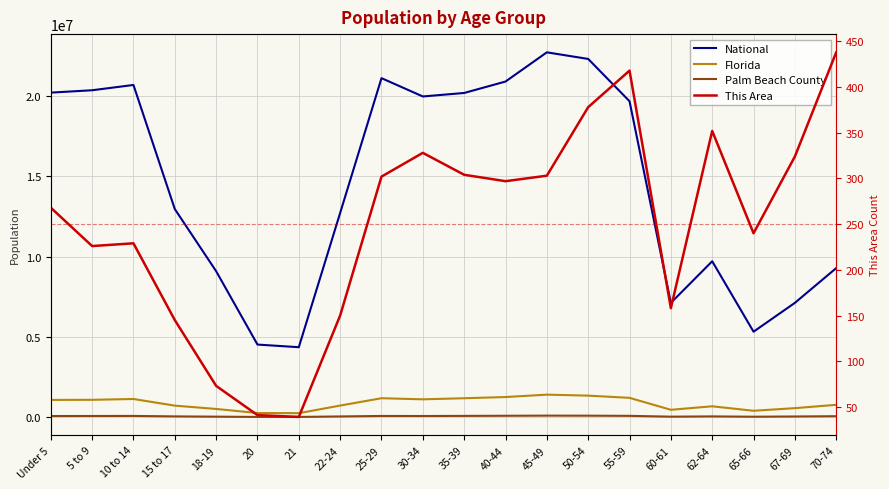

True or false: National and This Area intersect in this chart.

False